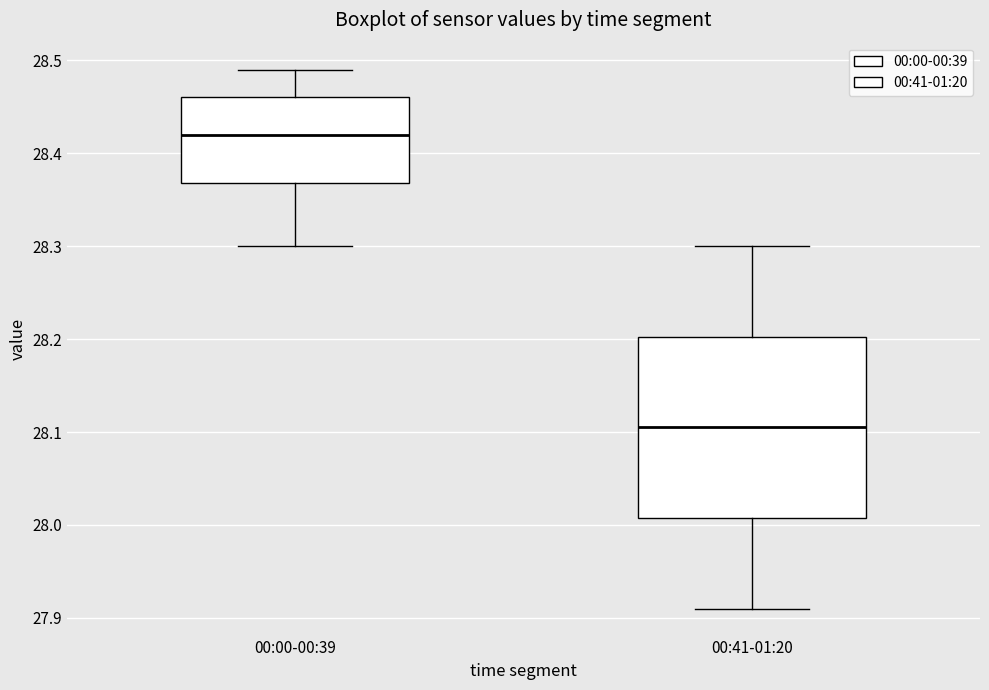

Comparing the boxes themselves (not the whiskers), which one is the tallest?

00:41-01:20